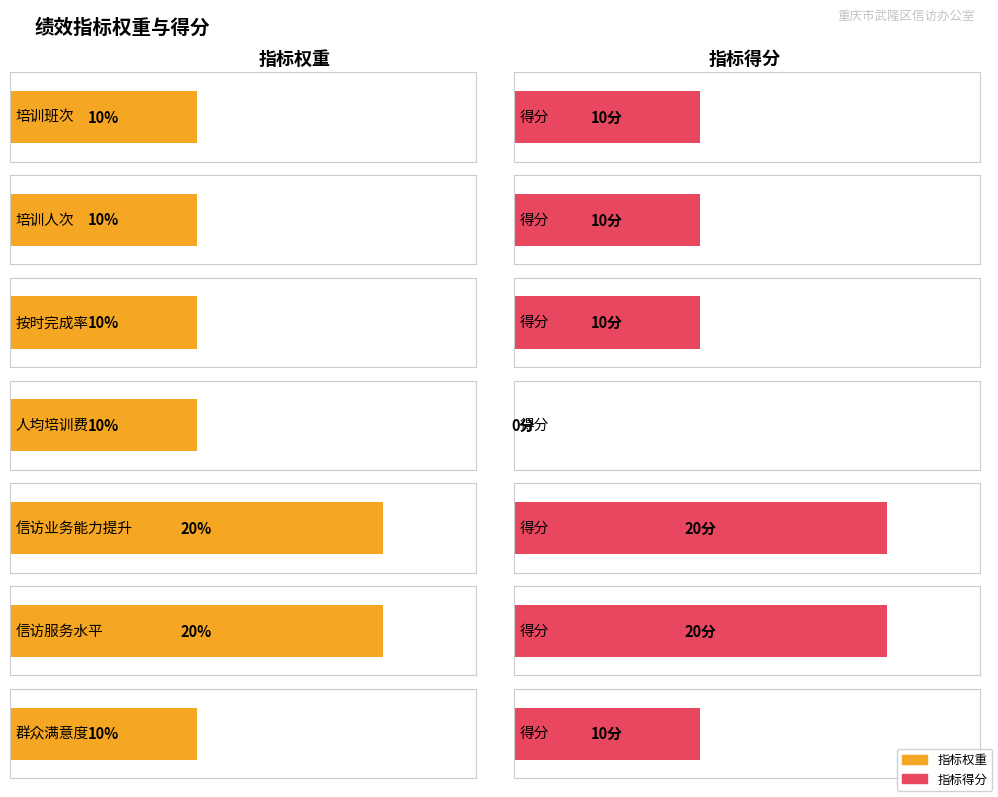

Are the bars grouped side by side (vs. stacked)?

Yes